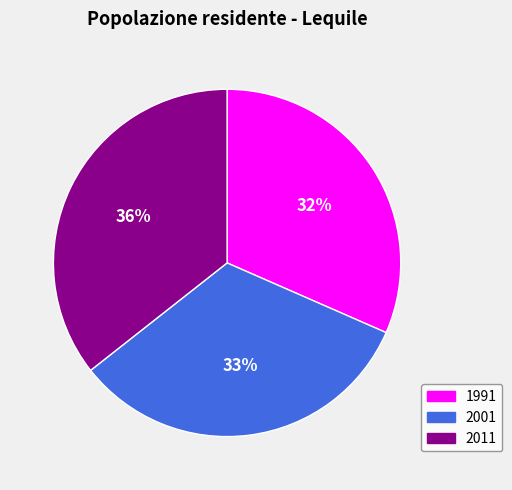

True or false: 2011 accounts for 21% of the total.

False